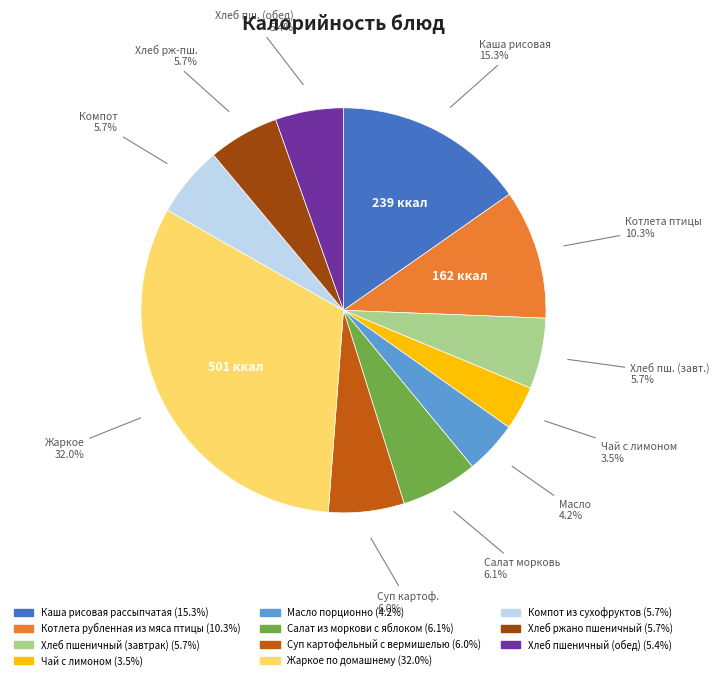

Which category has the biggest portion of the pie?

Жаркое по домашнему